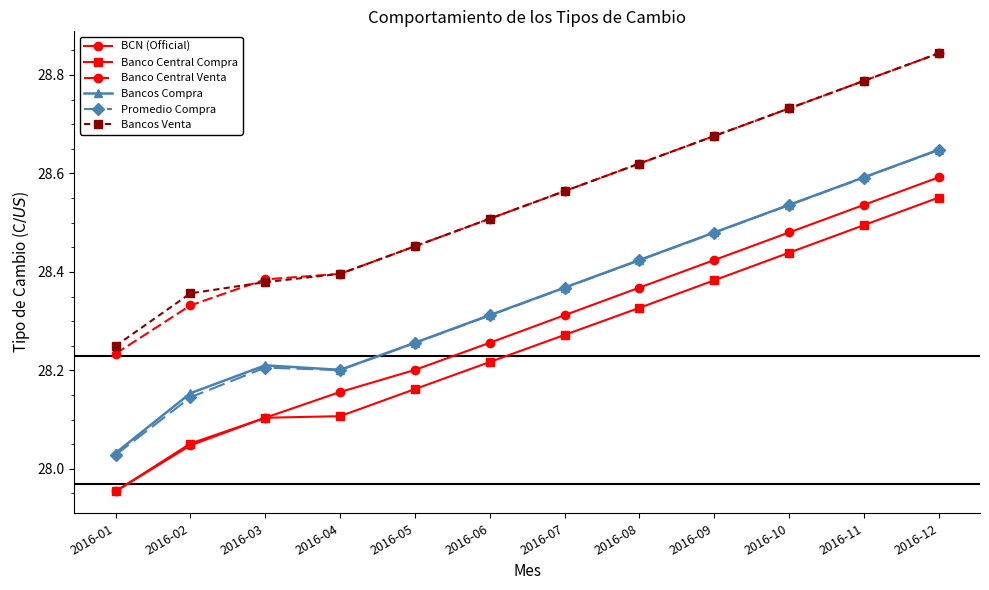

Does the chart display data point markers on the line(s)?

Yes